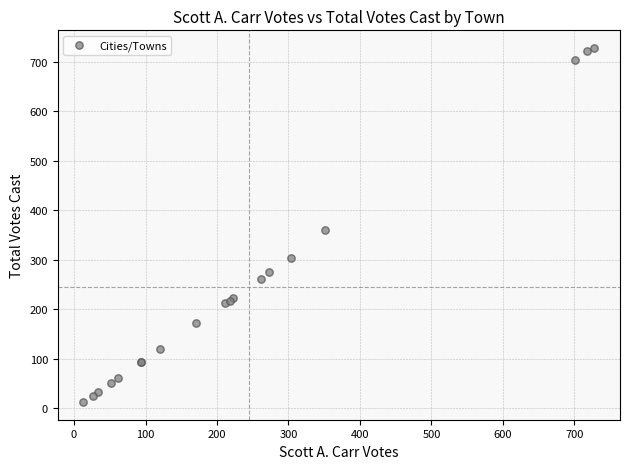

What Y value in the scatter plot is closest to 370?

361